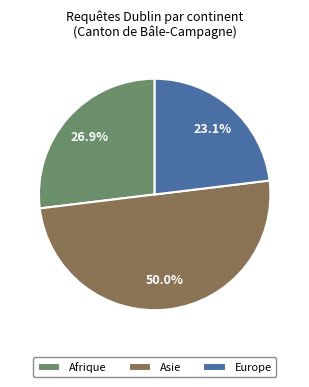

Approximately how many times larger is the value at Afrique compared to Asie?

0.5